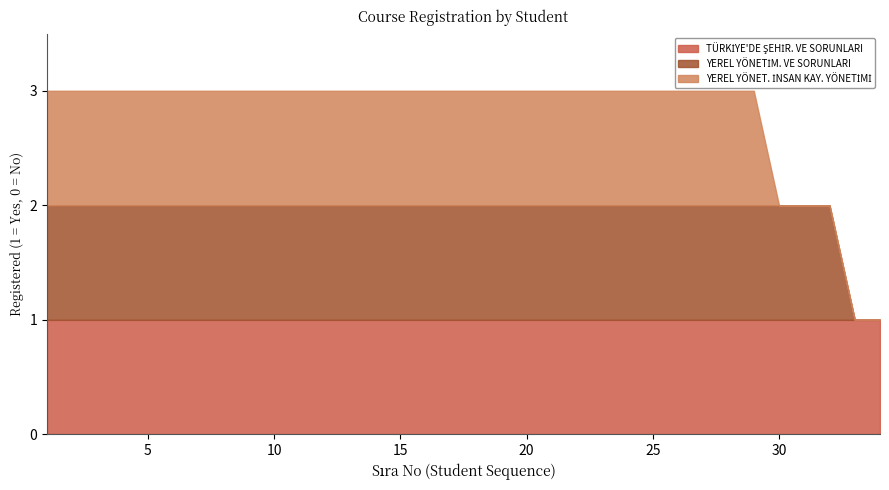

What is the greatest value displayed?

1